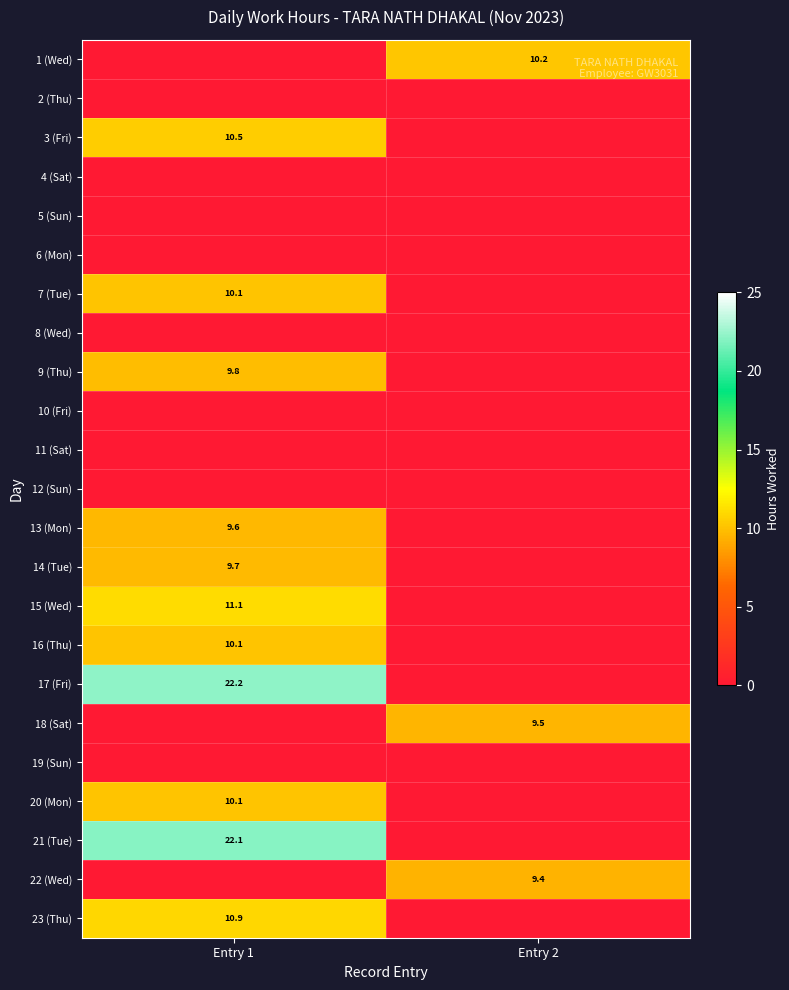

Between Entry 1 and Entry 2, which is larger?

Entry 2